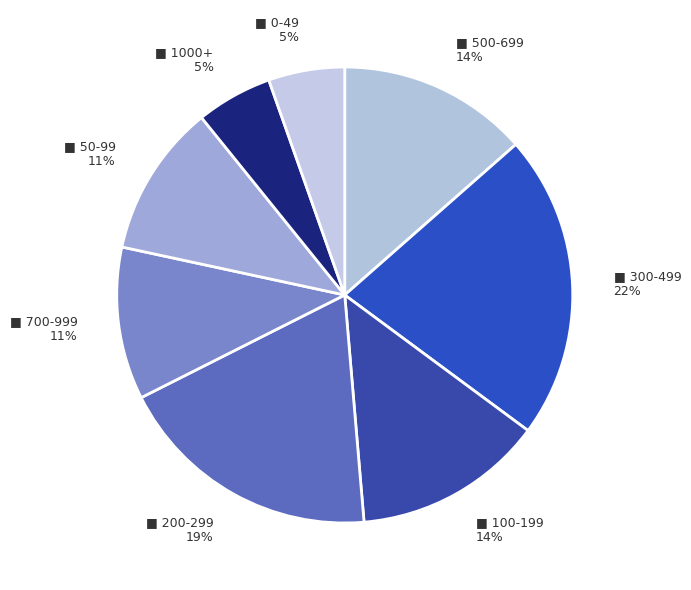

To the nearest percent, what is the average slice percentage?

12%